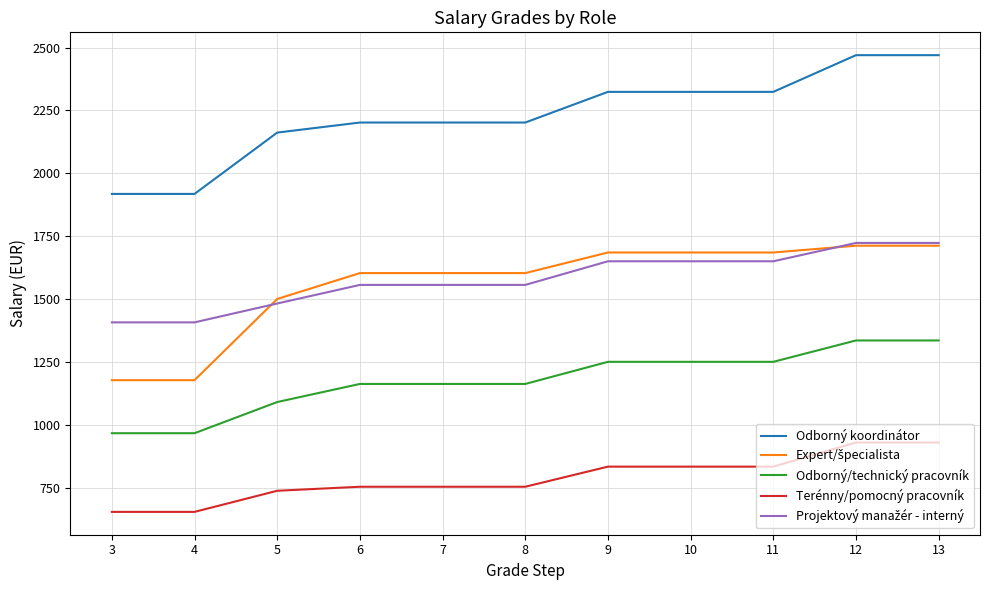

Does the chart display data point markers on the line(s)?

No